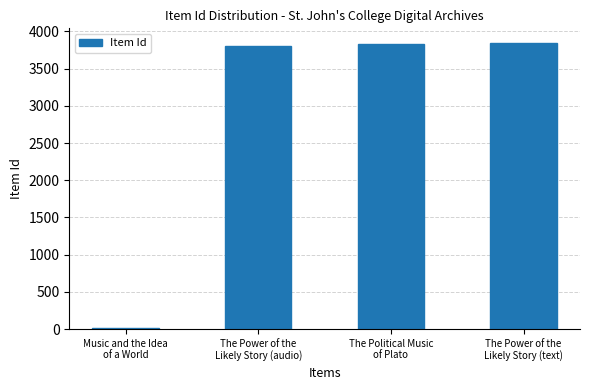

What is the maximum value shown in the chart?

3849